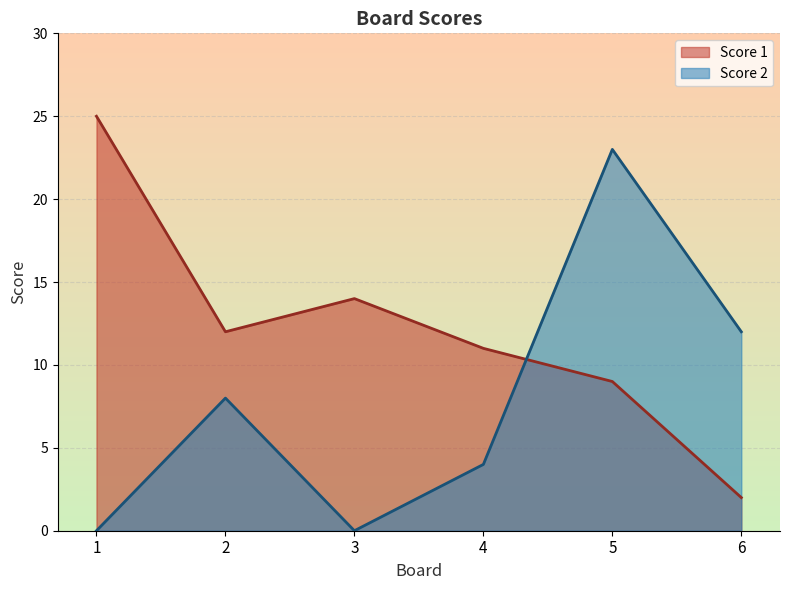

How many Score 2 values are between 0 and 12?

5